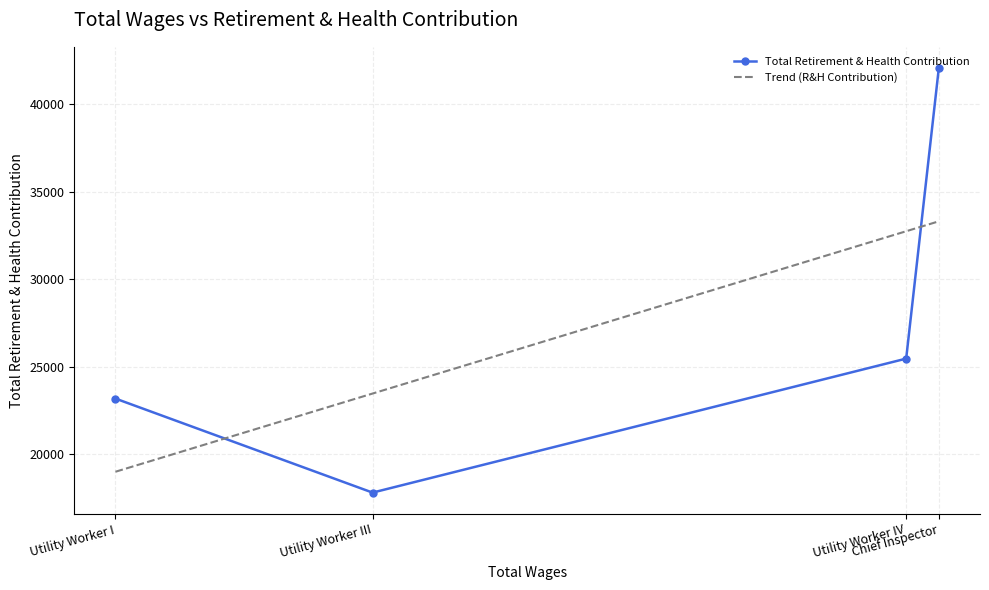

What is the highest value of the Total Retirement & Health Contribution series?

42080